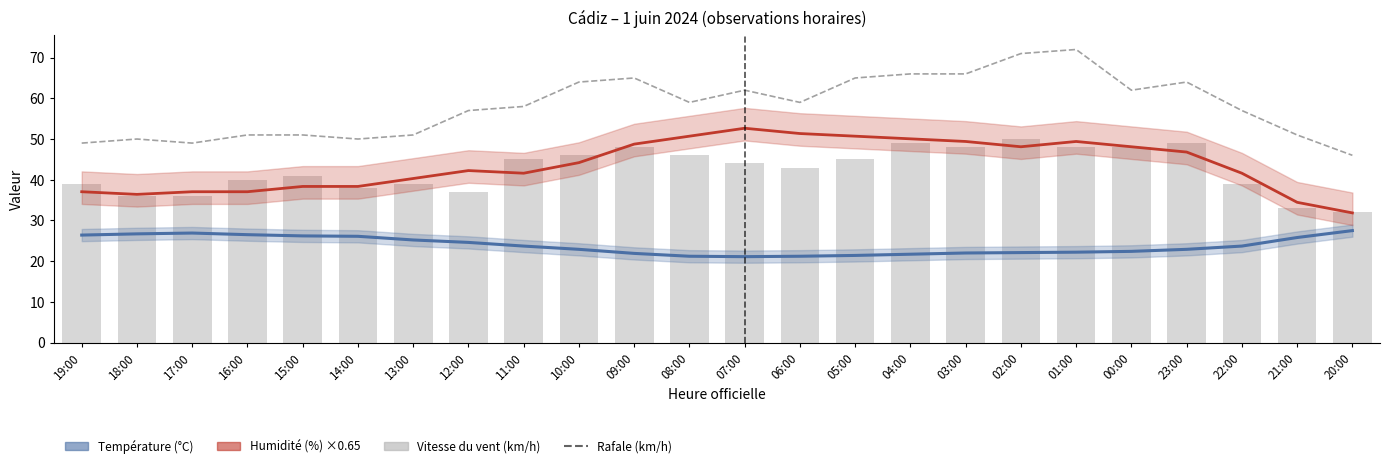

List the labels in order of Vitesse du vent (km/h) value, largest first.

02:00, 04:00, 23:00, 09:00, 03:00, 01:00, 00:00, 10:00, 08:00, 11:00, 05:00, 07:00, 06:00, 15:00, 16:00, 19:00, 13:00, 22:00, 14:00, 12:00, 18:00, 17:00, 21:00, 20:00